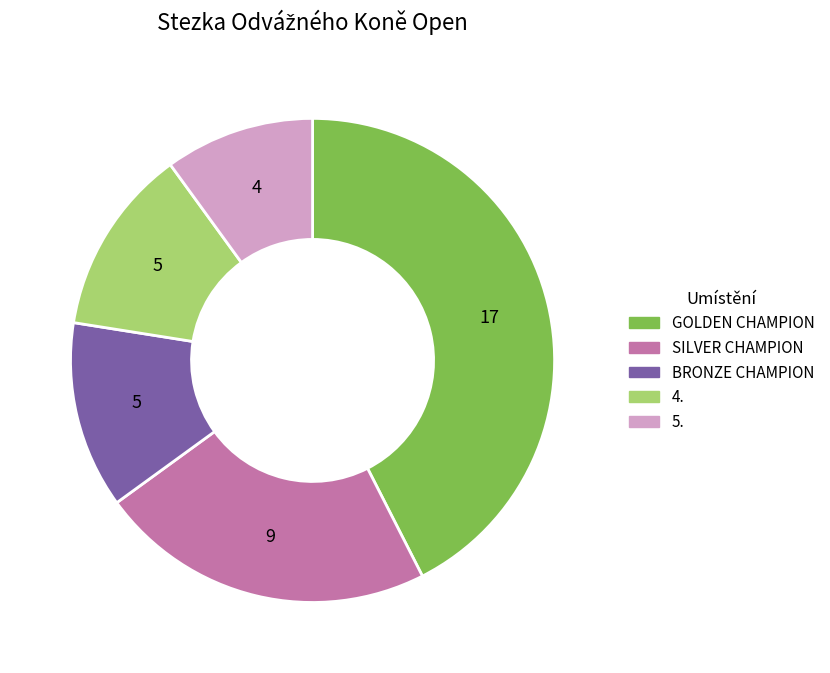

Is it true that BRONZE CHAMPION is 20% of the pie?

False